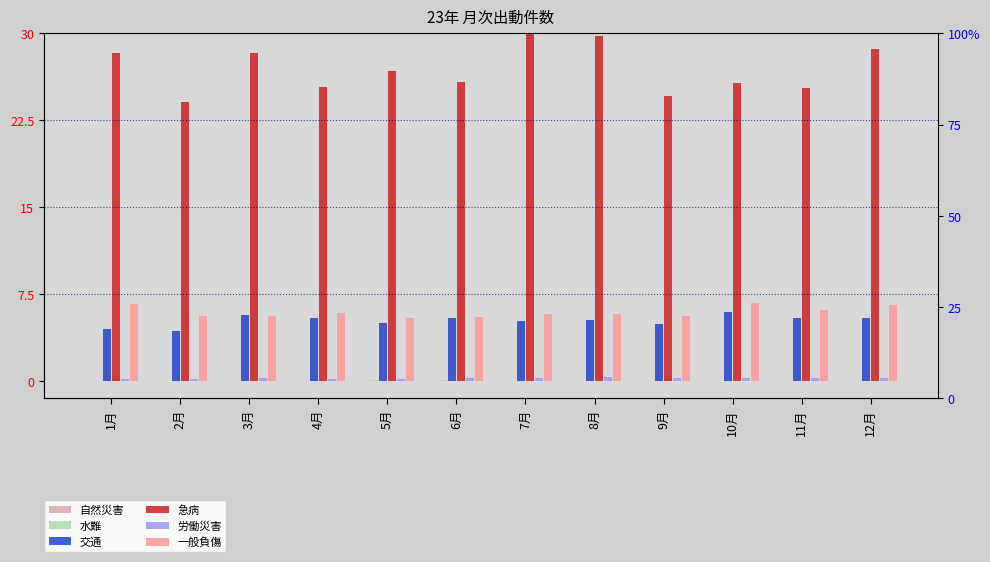

At which category does the chart reach its minimum across all series?

2月